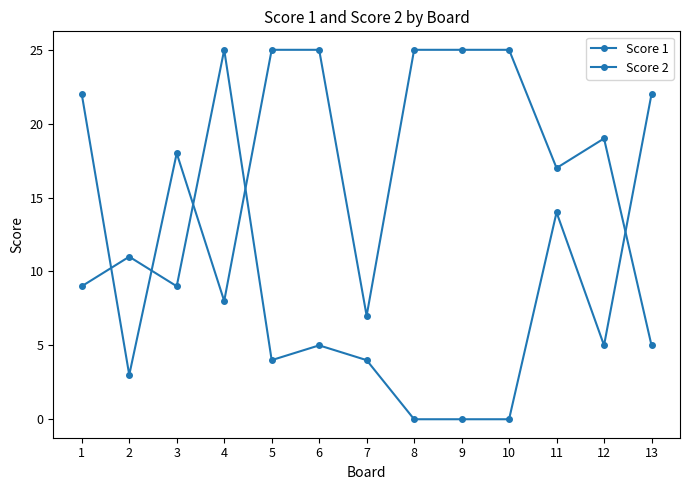

At which category does Score 2 reach its first local valley?

3